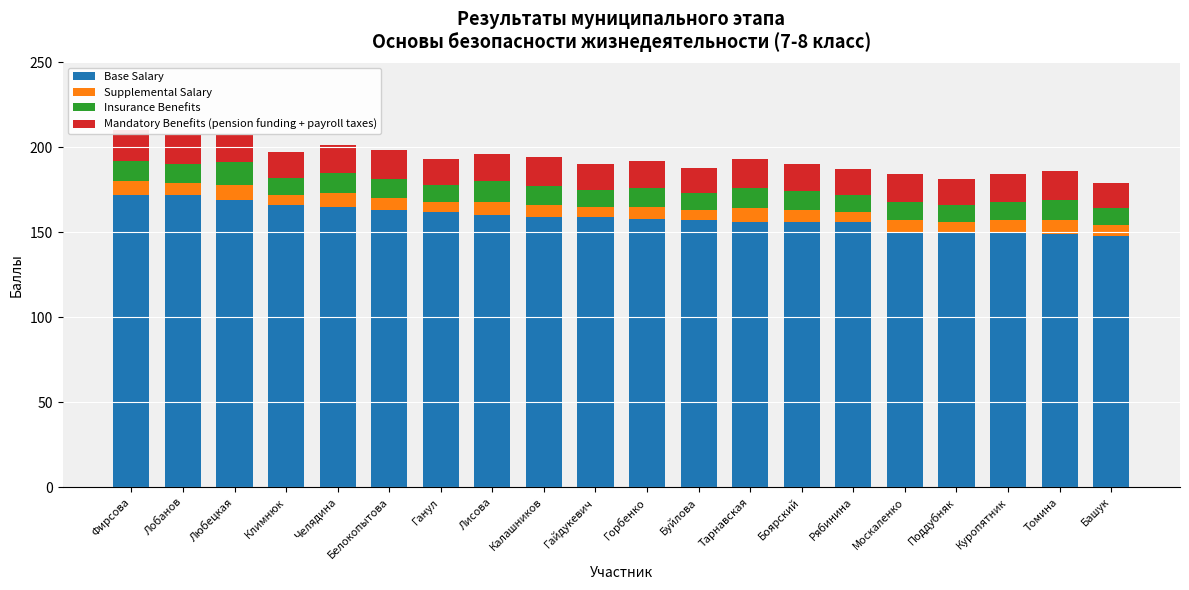

At which label does Supplemental Salary first exceed 7?

Фирсова